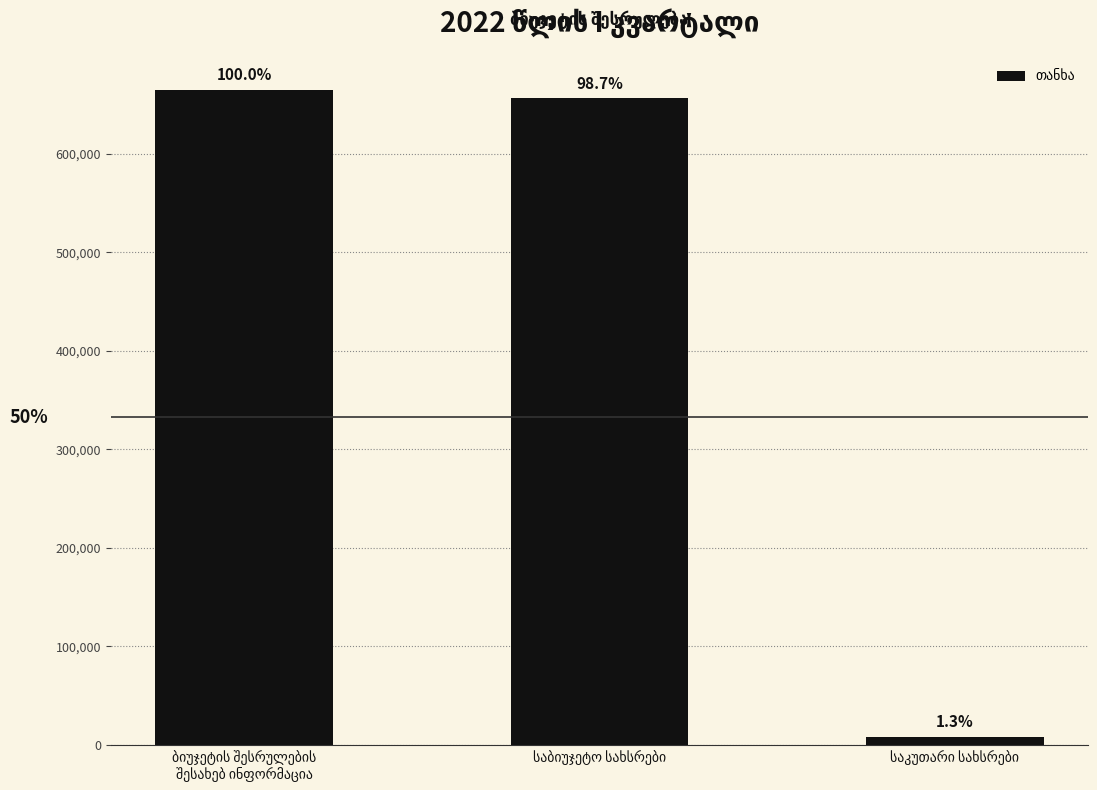

Where does the data first go above 656573?

ბიუჯეტის შესრულების
შესახებ ინფორმაცია